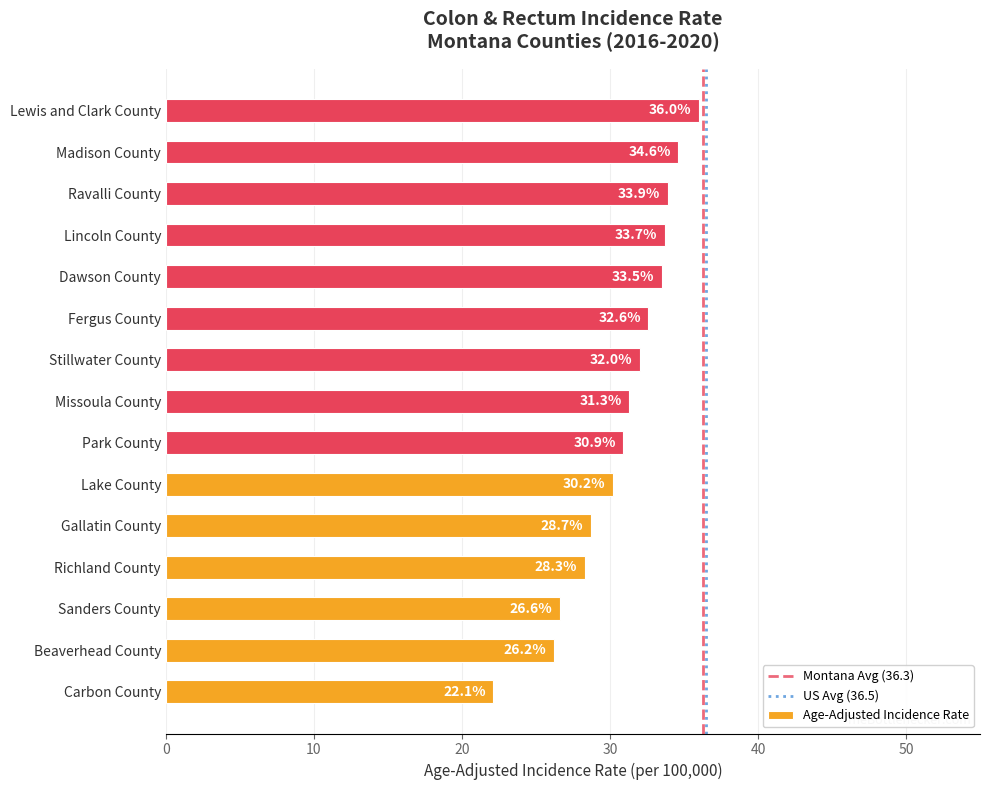

The chart shows a value of 36.4 at Beaverhead County. True or false?

False